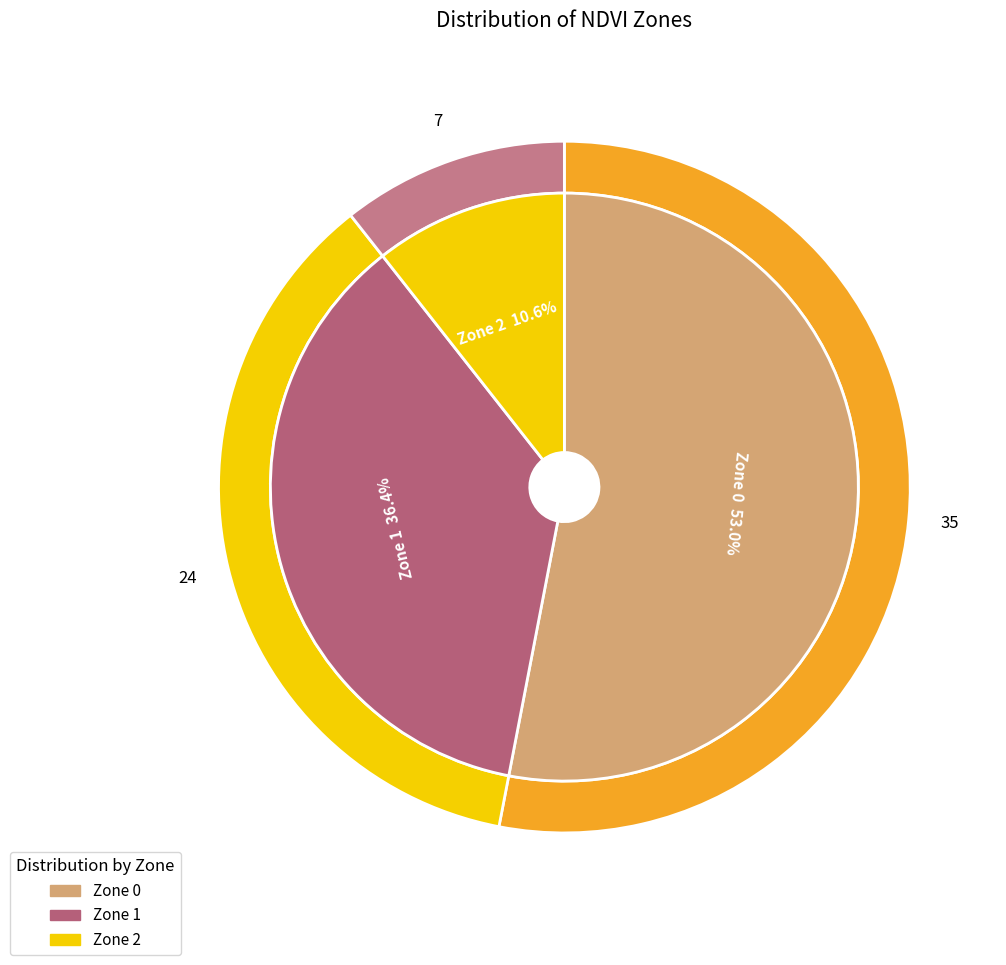

Rank the categories by value from lowest to highest.

Zone 2, Zone 1, Zone 0